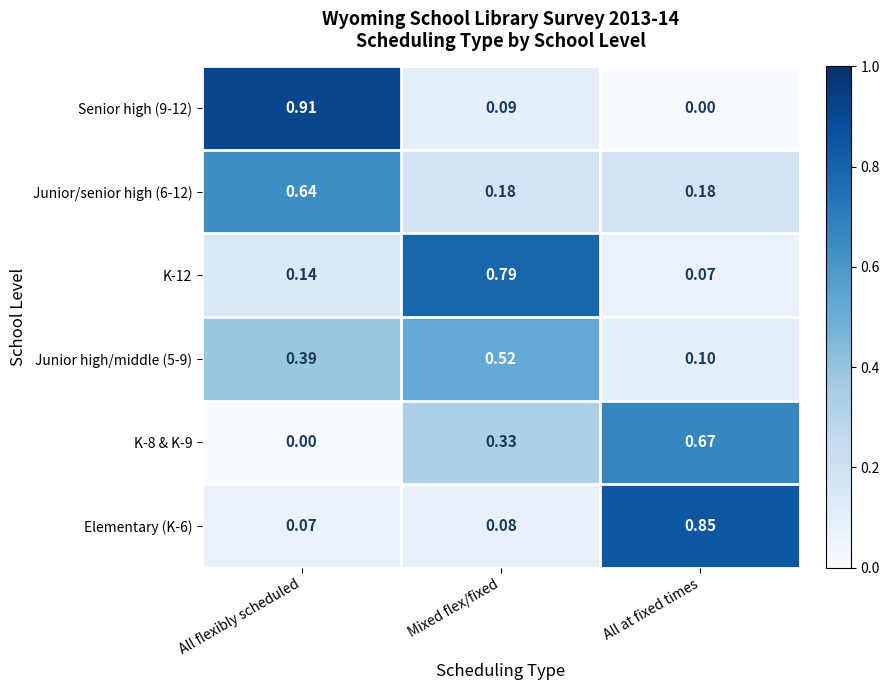

Which category has the lowest value in the K-8 & K-9 series?

All flexibly scheduled